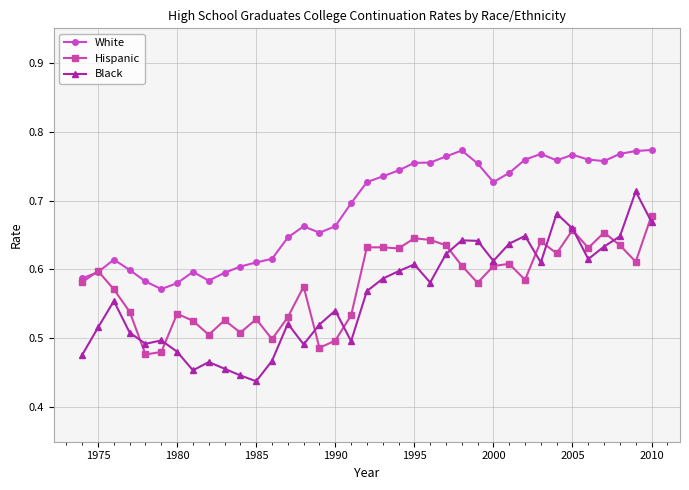

What are all the series names shown in the legend?

White, Hispanic, Black